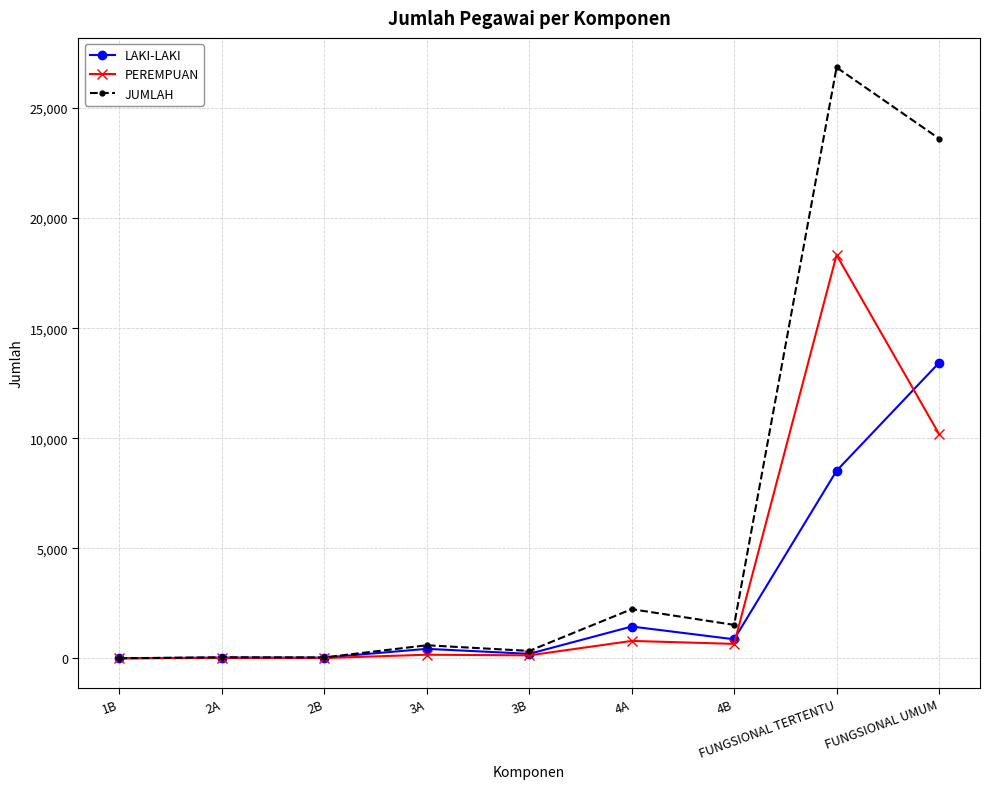

Which series has the largest total across all categories?

JUMLAH